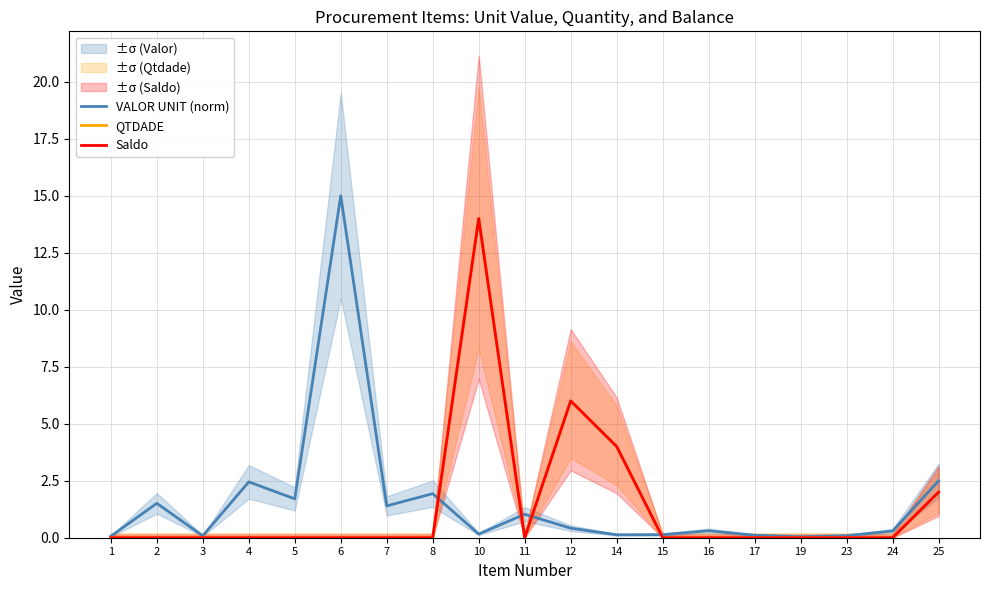

How many lines are shown in the chart?

3